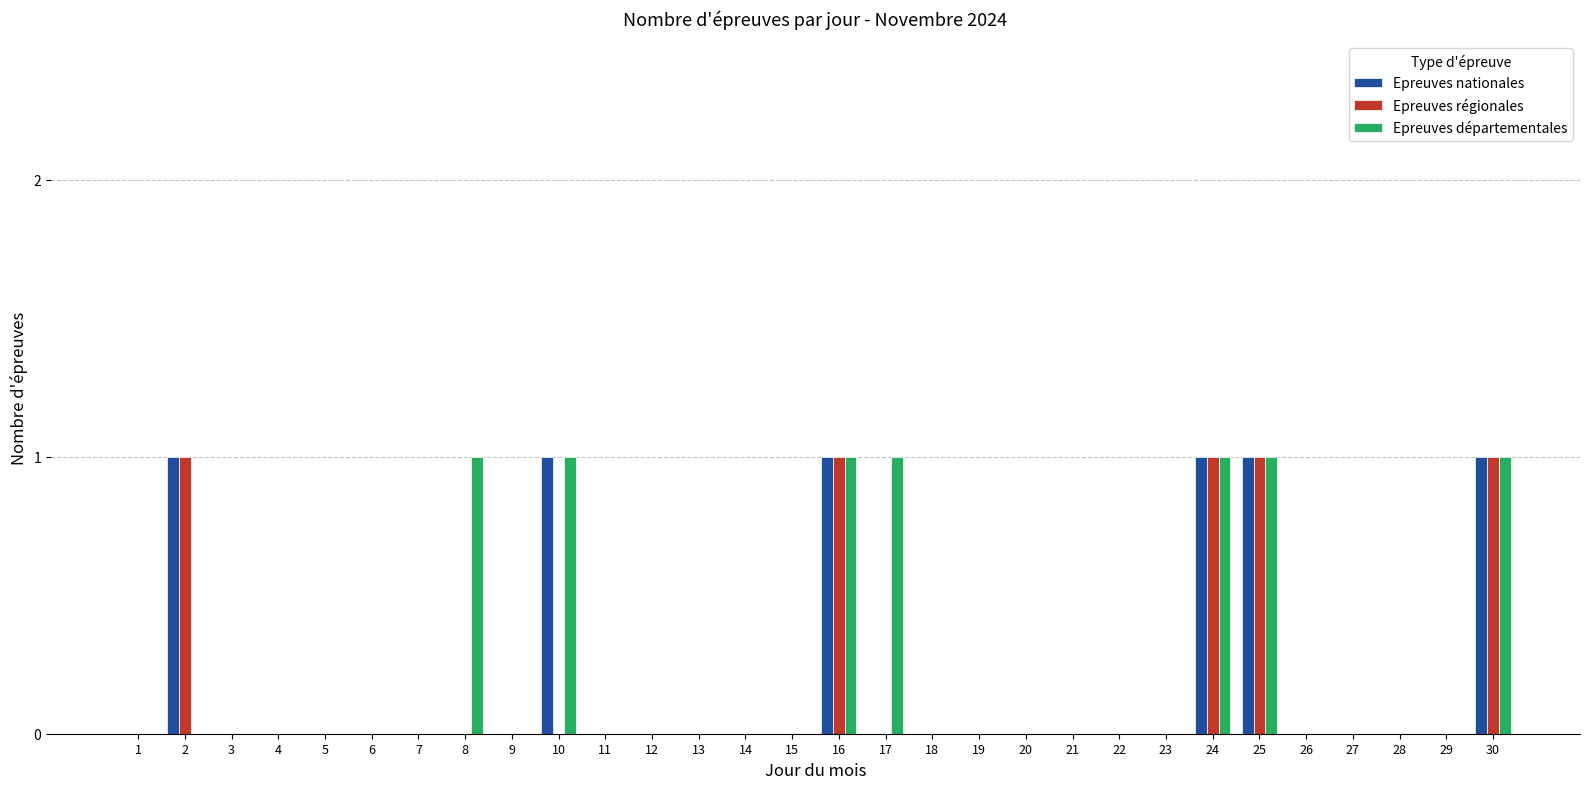

The value of Epreuves départementales at 8 is 0. True or false?

False